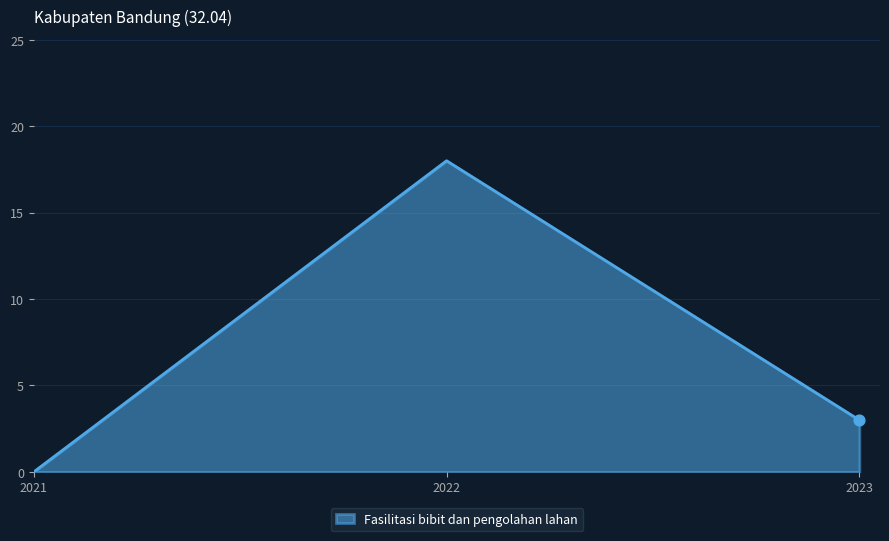

Which has a higher value, 2021 or 2022?

2022